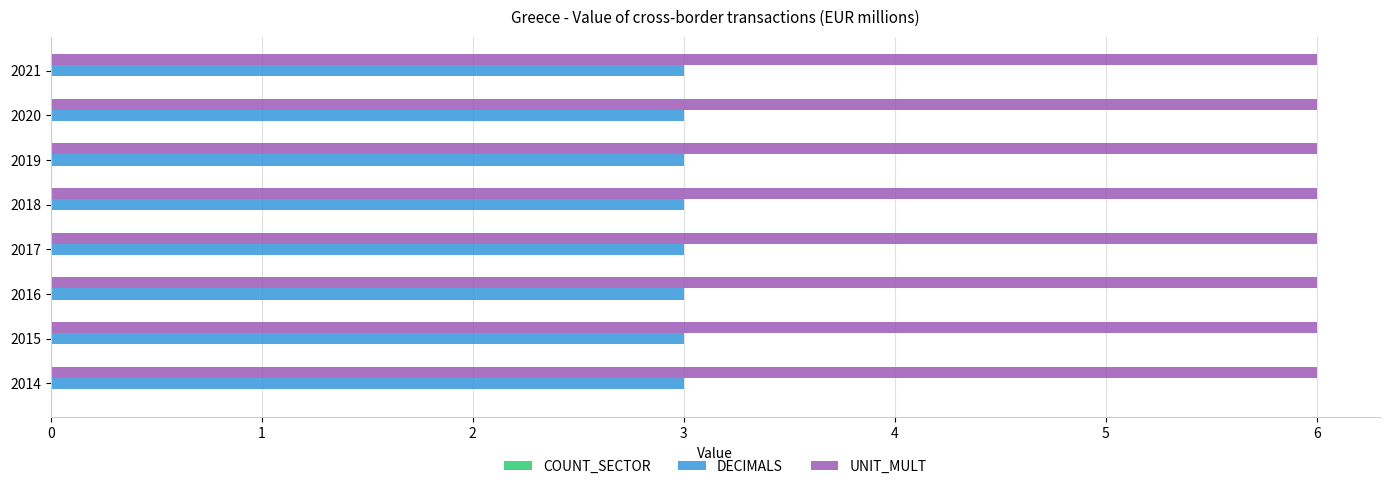

Which series has the largest total across all categories?

UNIT_MULT